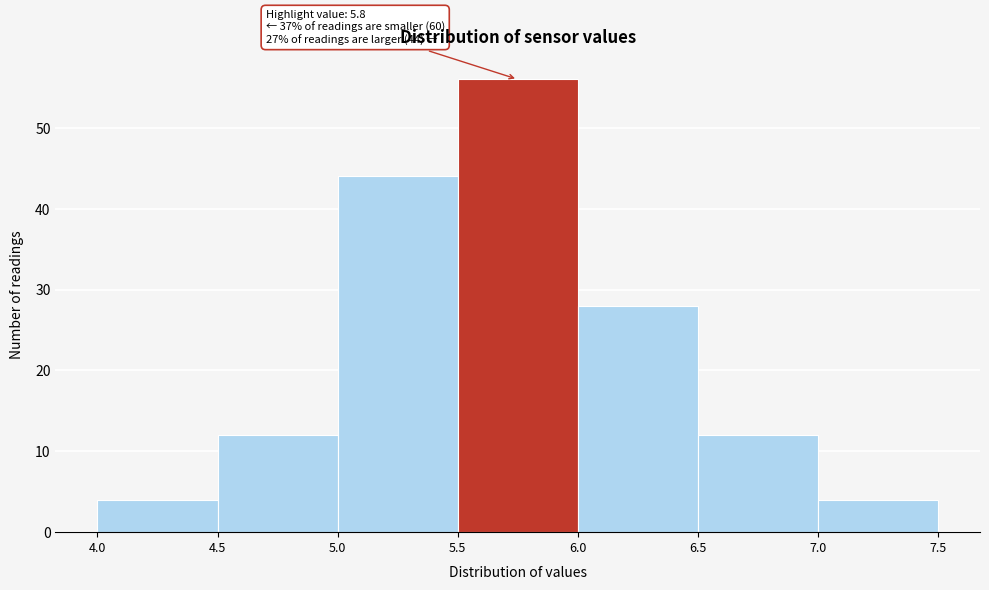

Which range on the x-axis has the tallest bar?

5.5 to 6.0